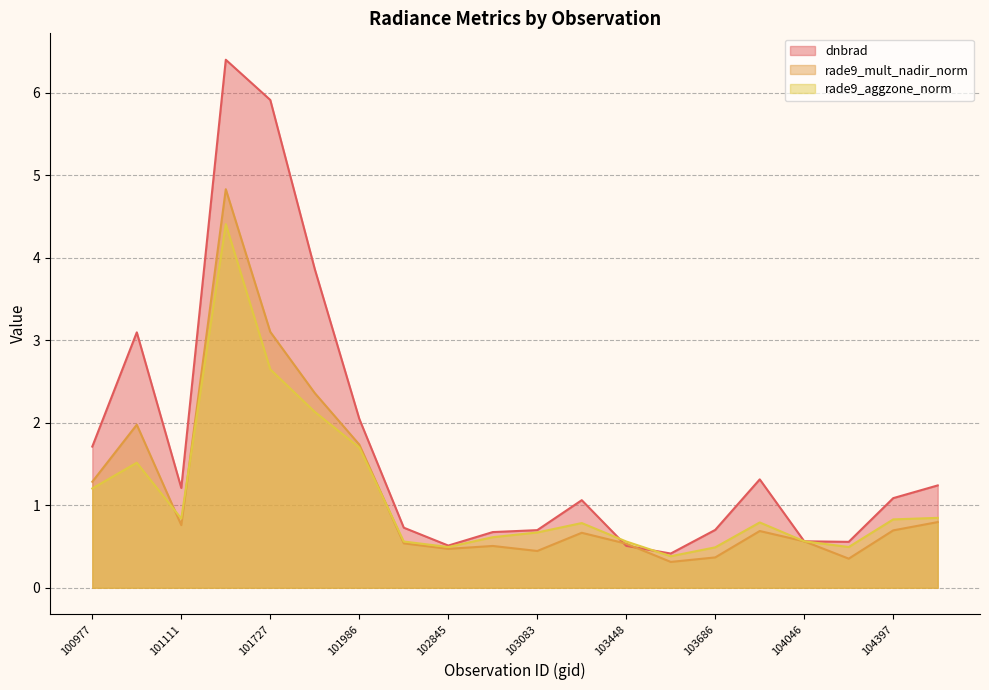

Reading left to right, transcribe all the data shown in this chart.

dnbrad: 100977=1.7	101102=3.1	101111=1.2	101605=6.4	101727=5.9	101858=3.9	101986=2.0	102602=0.7	102845=0.5	102964=0.7	103083=0.7	103092=1.1	103448=0.5	103566=0.4	103686=0.7	103694=1.3	104046=0.6	104279=0.6	104397=1.1	104405=1.2
rade9_mult_nadir_norm: 100977=1.3	101102=2.0	101111=0.8	101605=4.8	101727=3.1	101858=2.4	101986=1.7	102602=0.5	102845=0.5	102964=0.5	103083=0.4	103092=0.7	103448=0.5	103566=0.3	103686=0.4	103694=0.7	104046=0.6	104279=0.4	104397=0.7	104405=0.8
rade9_aggzone_norm: 100977=1.2	101102=1.5	101111=0.8	101605=4.4	101727=2.6	101858=2.1	101986=1.7	102602=0.6	102845=0.5	102964=0.6	103083=0.7	103092=0.8	103448=0.6	103566=0.4	103686=0.5	103694=0.8	104046=0.6	104279=0.5	104397=0.8	104405=0.8